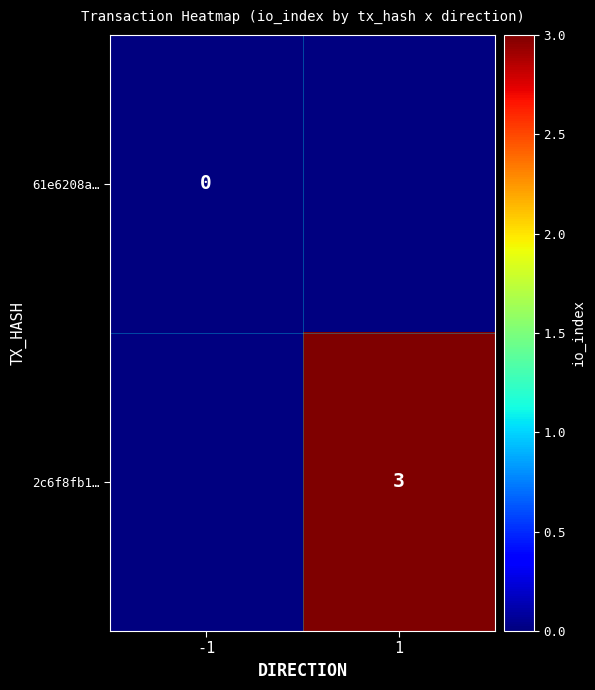

Between 1 and -1, which is larger?

-1